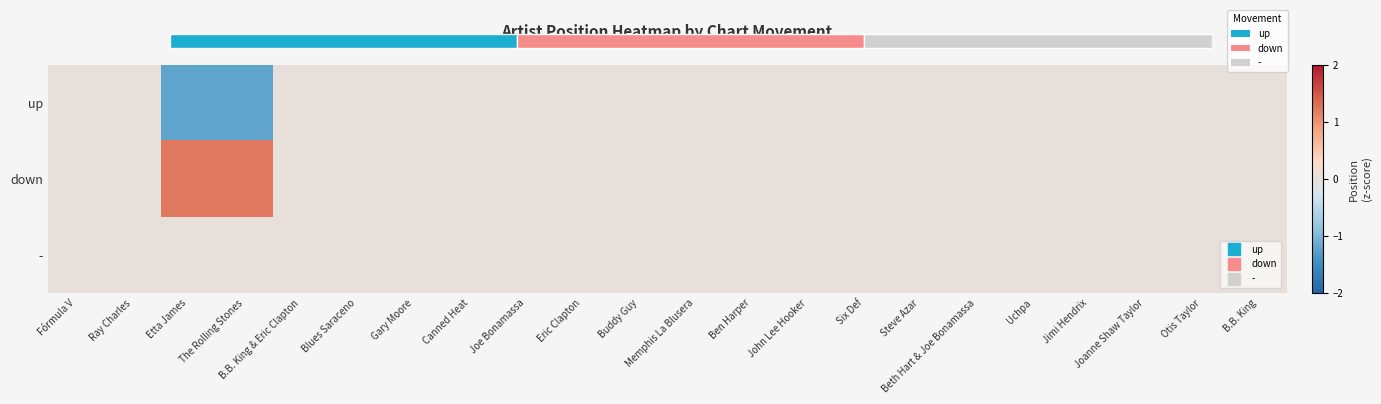

Is it true that down equals 0.9 at Canned Heat?

False